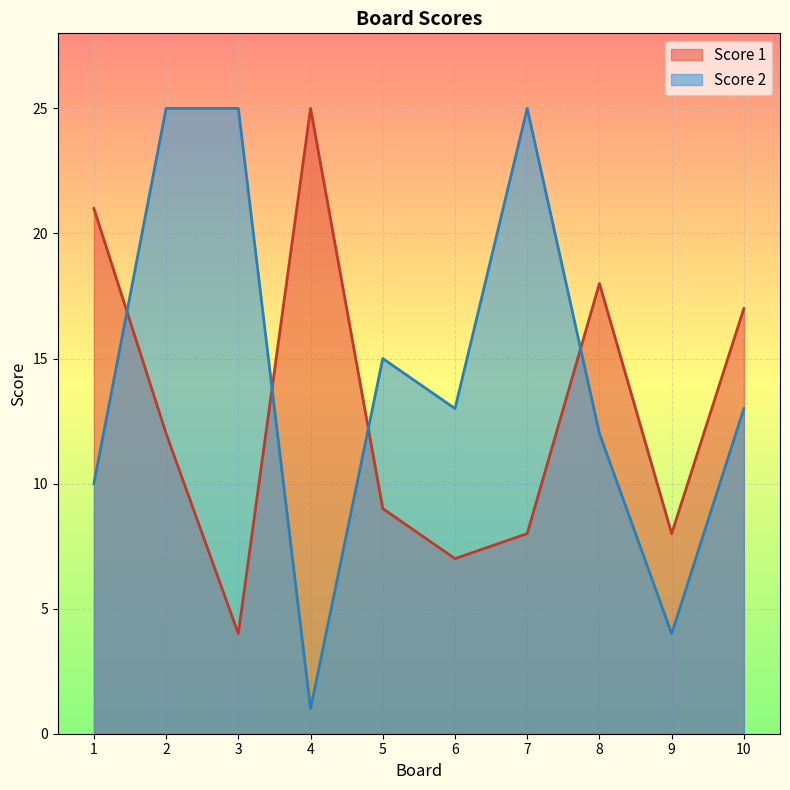

How many interior local valleys does the Score 1 series have?

3